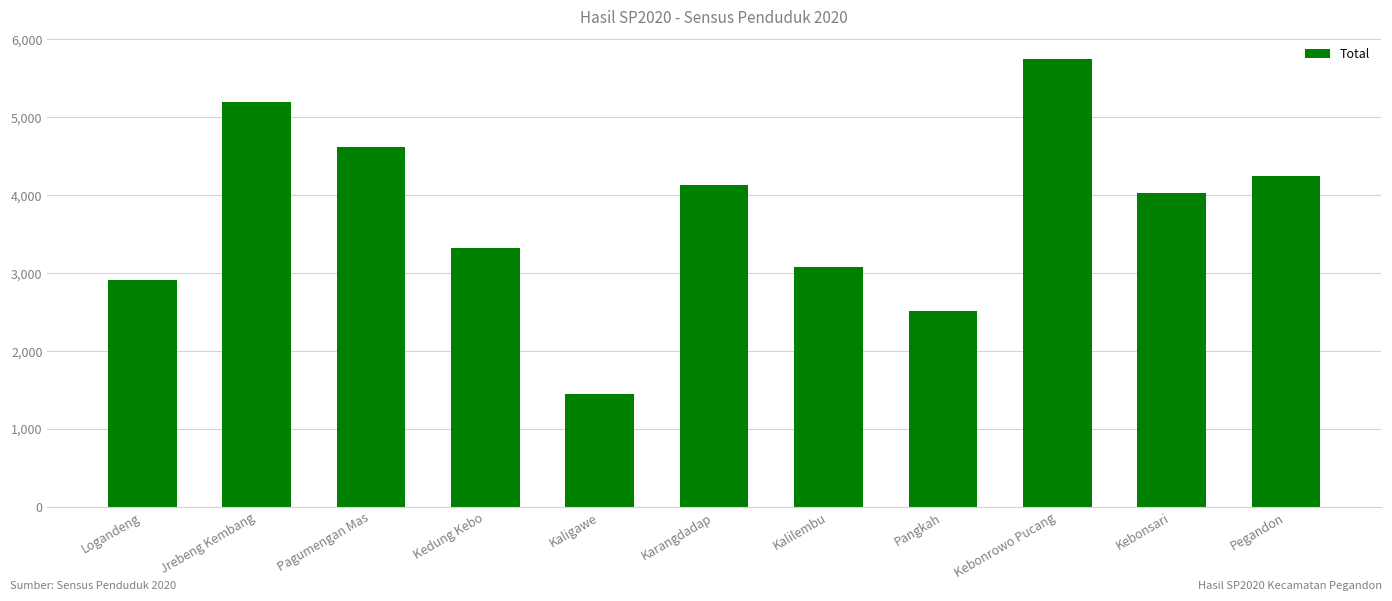

What is the difference between the values at Pegandon and Logandeng?

1332